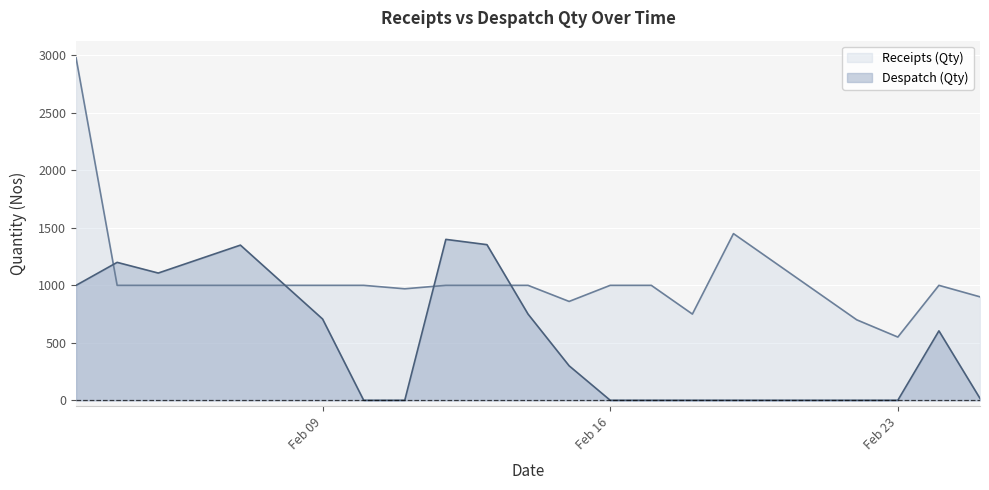

What is the approximate value of Despatch (Qty) at Feb 09, to the nearest 50?

700